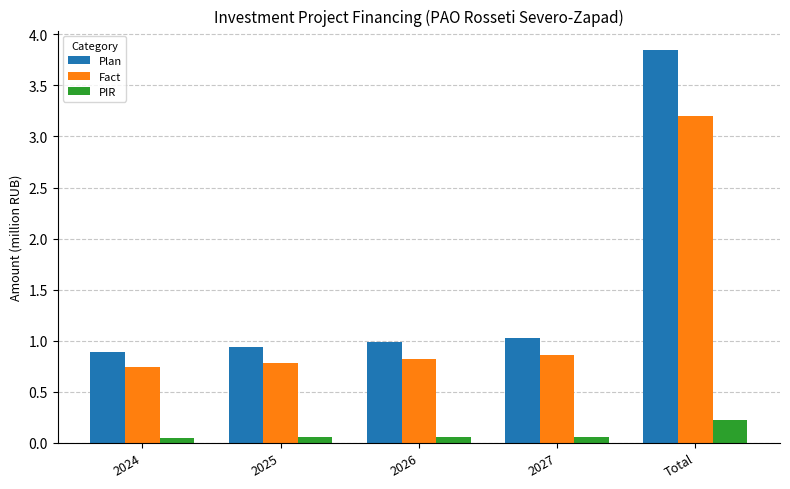

What is the label of the 5th bar from the left?

Total